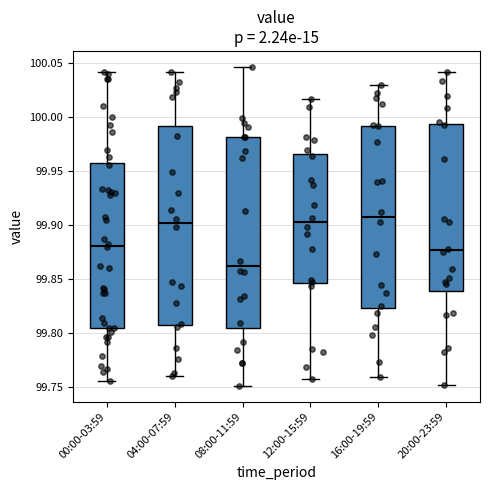

Reading left to right, transcribe this box plot: for each box, give where its median line is, the range the box spans, and where its two whiskers end, as read against the y-axis. The values are not printed on the chart, so give them approximately, as read against the axis.

00:00-03:59: median 99.880, box 99.805 to 99.955, whiskers 99.755 to 100.040
04:00-07:59: median 99.900, box 99.810 to 99.990, whiskers 99.760 to 100.040
08:00-11:59: median 99.860, box 99.805 to 99.980, whiskers 99.750 to 100.045
12:00-15:59: median 99.900, box 99.845 to 99.965, whiskers 99.760 to 100.015
16:00-19:59: median 99.905, box 99.825 to 99.990, whiskers 99.760 to 100.030
20:00-23:59: median 99.875, box 99.840 to 99.995, whiskers 99.750 to 100.040